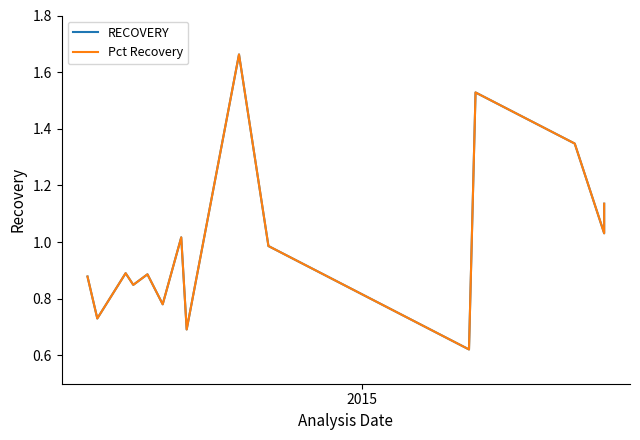

What is the lowest value of the RECOVERY series?

0.6